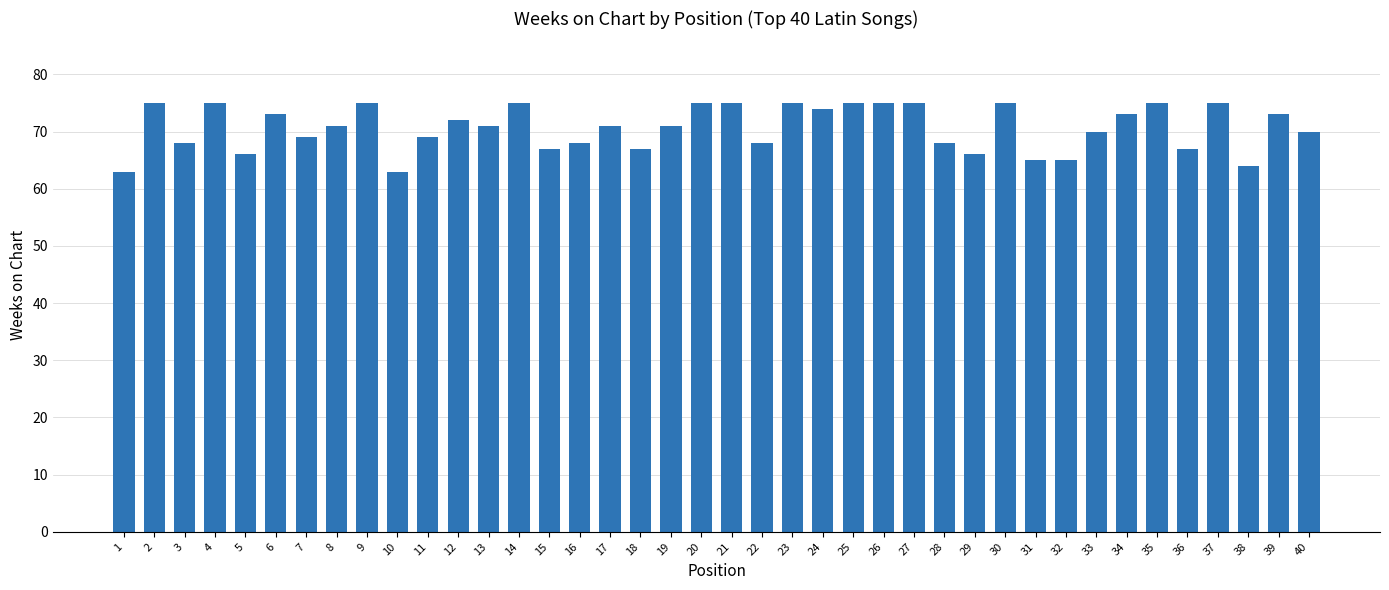

Reading left to right, what are all the values shown in this chart?

63	75	68	75	66	73	69	71	75	63	69	72	71	75	67	68	71	67	71	75	75	68	75	74	75	75	75	68	66	75	65	65	70	73	75	67	75	64	73	70